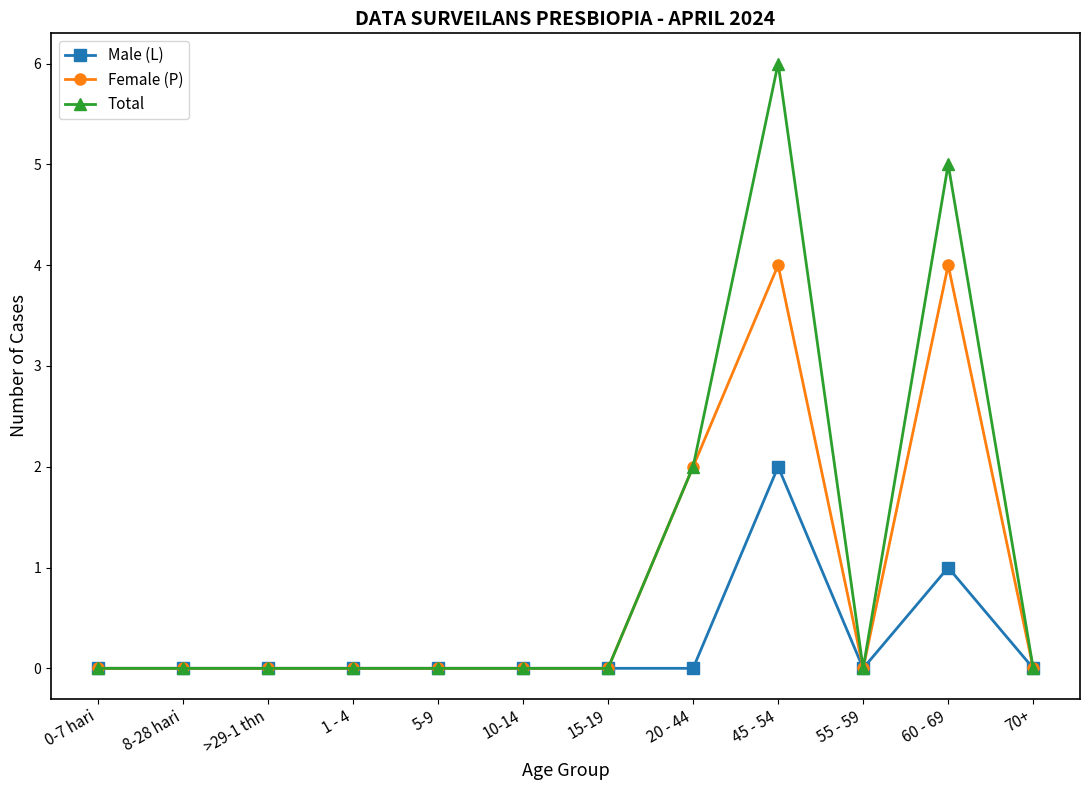

How many Female (P) values are between 0 and 2?

10